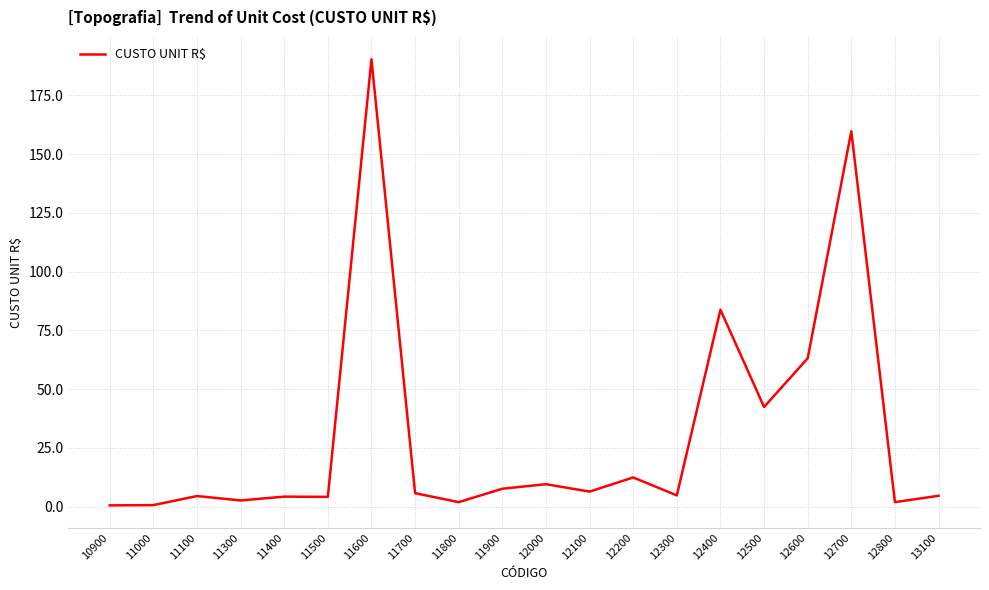

What is the maximum value shown in the chart?

190.4